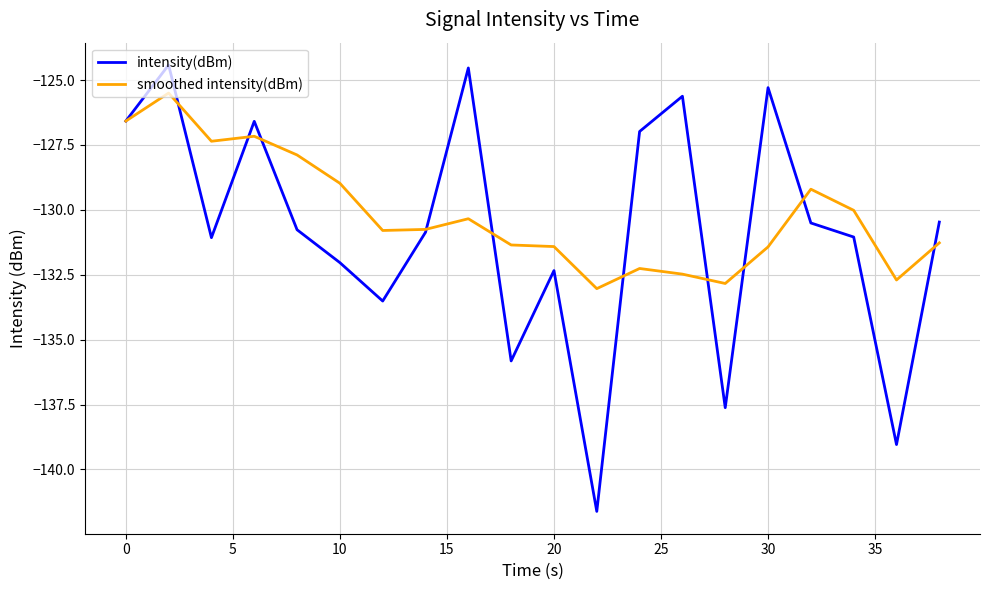

True or false: smoothed intensity(dBm) and intensity(dBm) intersect in this chart.

True